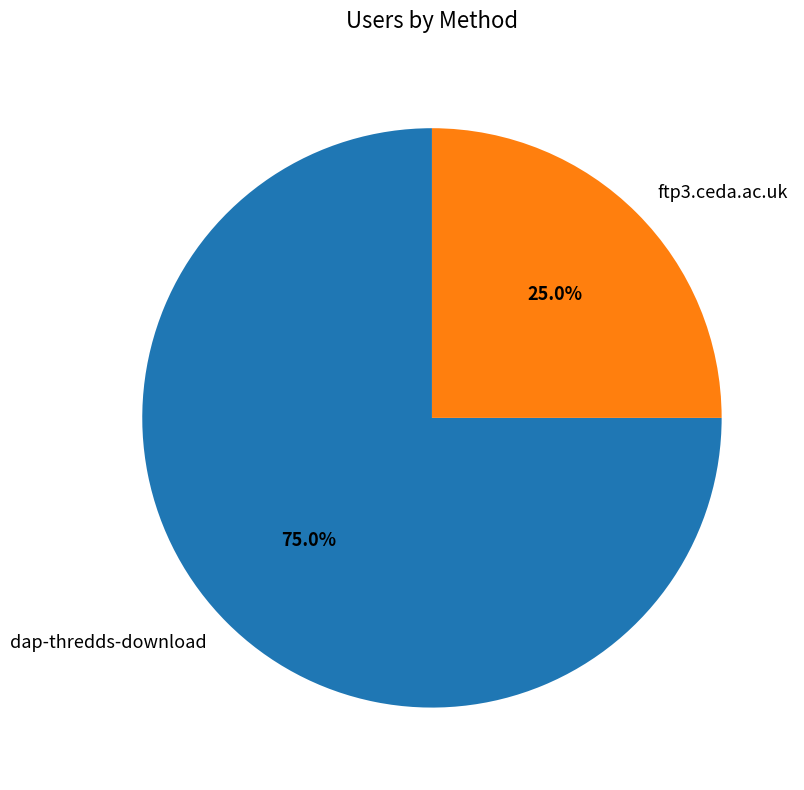

Approximately how many times larger is the value at dap-thredds-download compared to ftp3.ceda.ac.uk?

3.0